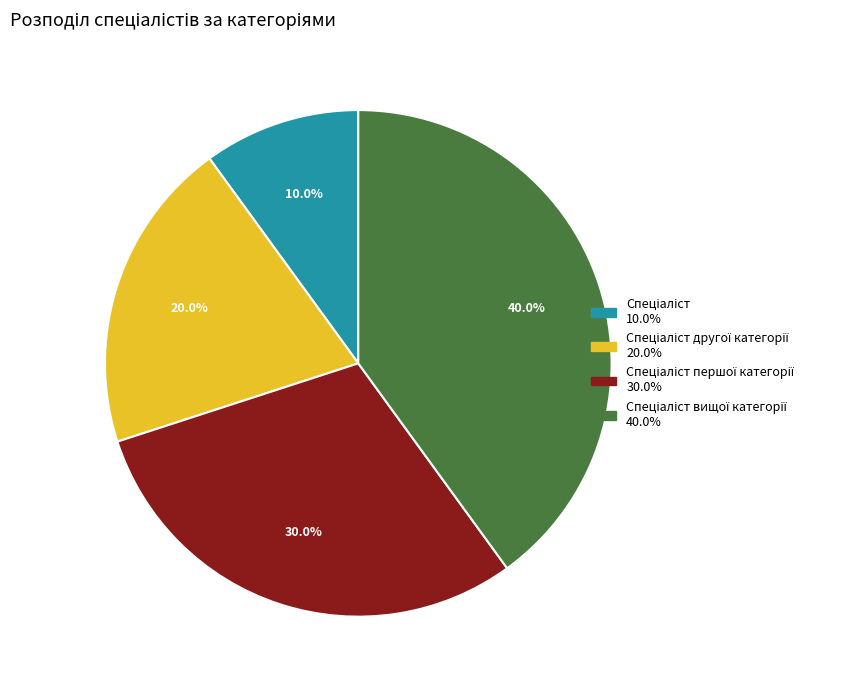

Does any single category account for the majority?

No